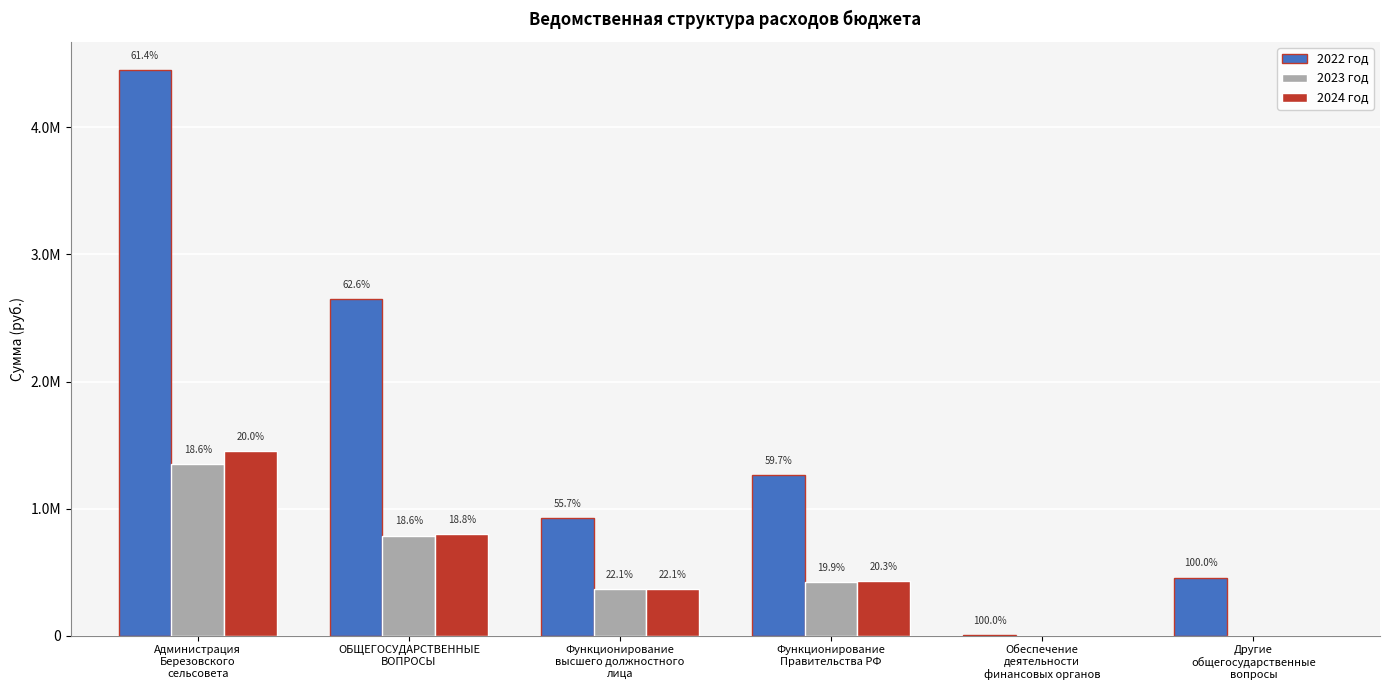

What are all the series names shown in the legend?

2022 год, 2023 год, 2024 год